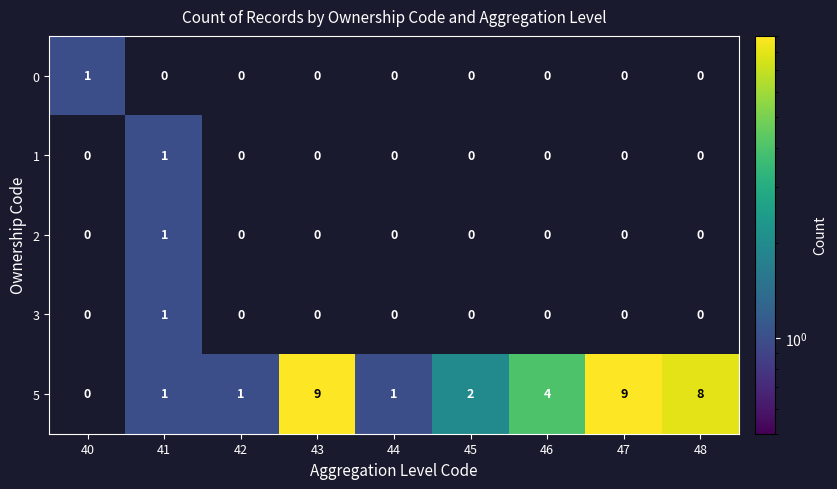

Which series has the largest total across all categories?

5